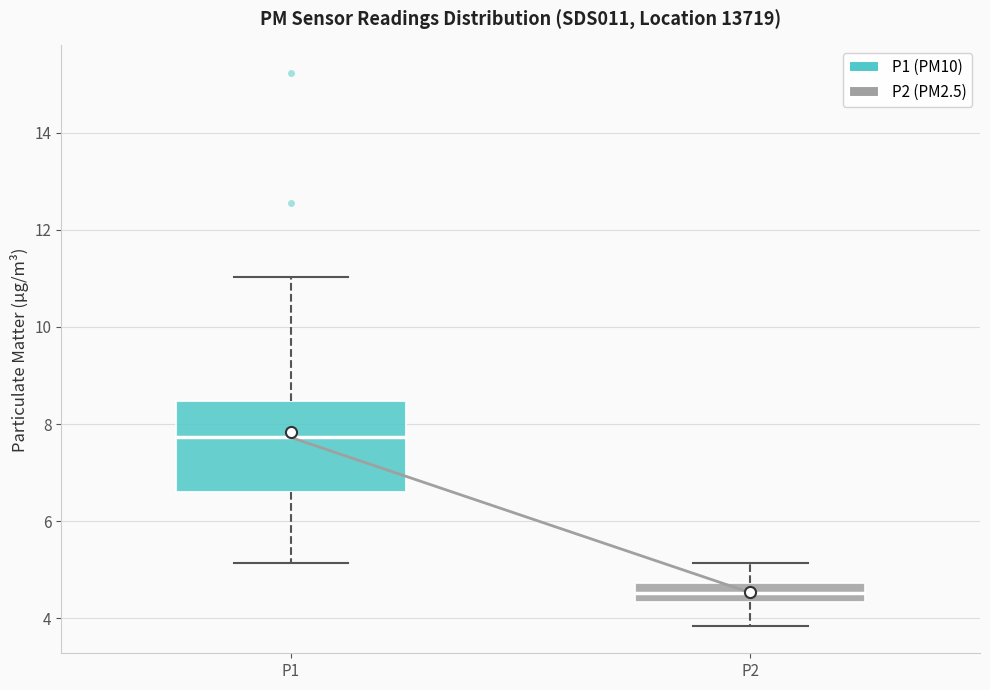

Which box is the tallest, from its lower edge to its upper edge?

P1